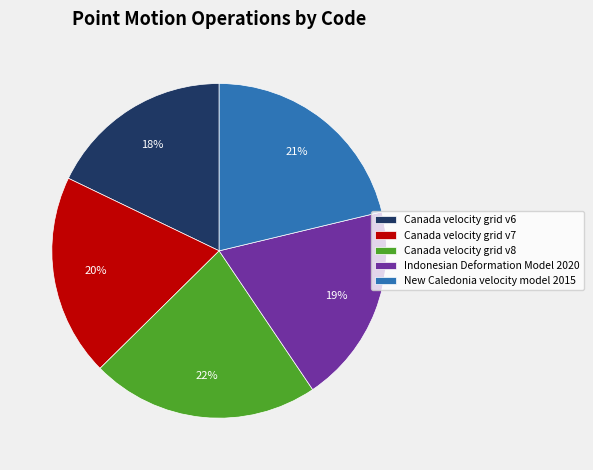

Is there any slice that represents more than half of the pie?

No